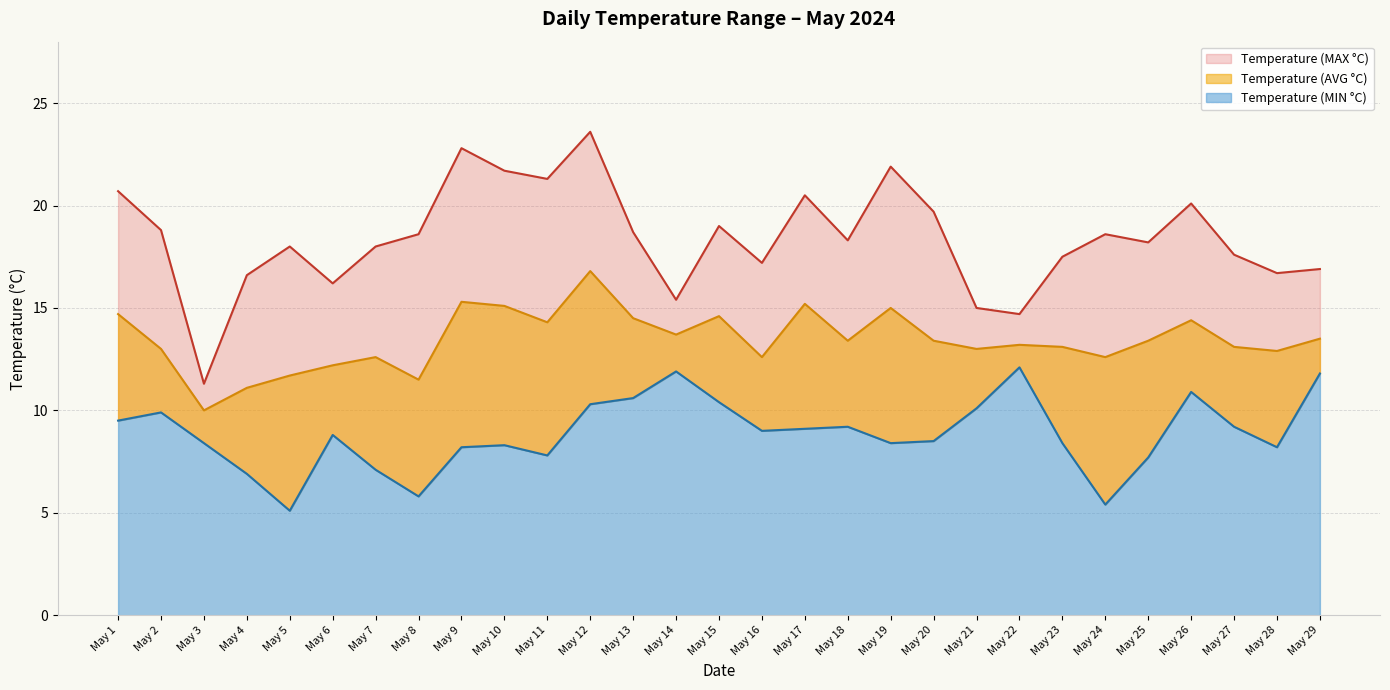

True or false: Temperature (MAX °C) has more than 2 interior local peaks.

True